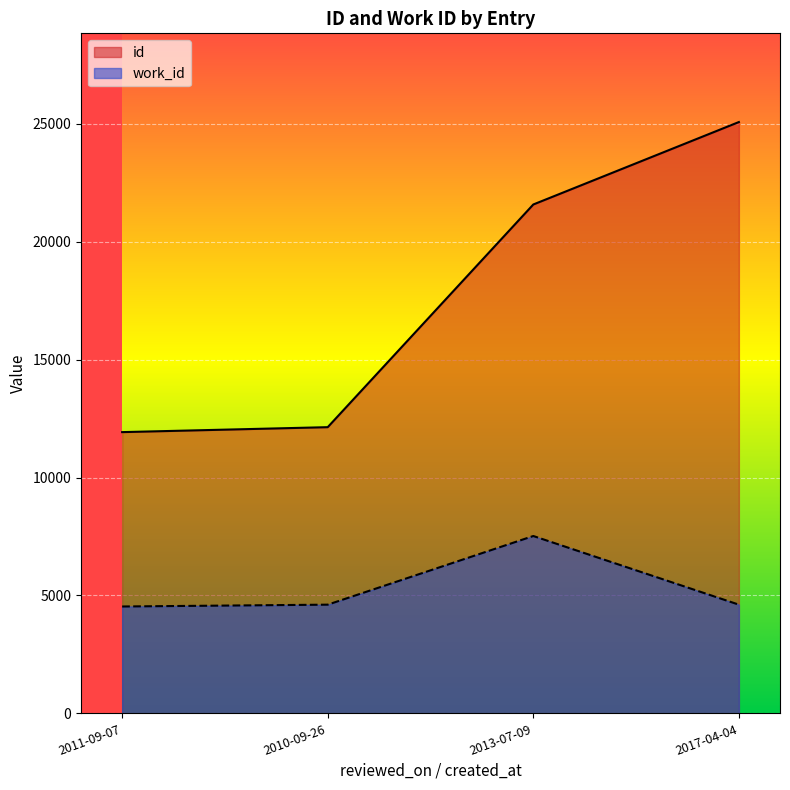

What is the difference between the id values at 2013-07-09 and 2011-09-07?

9650